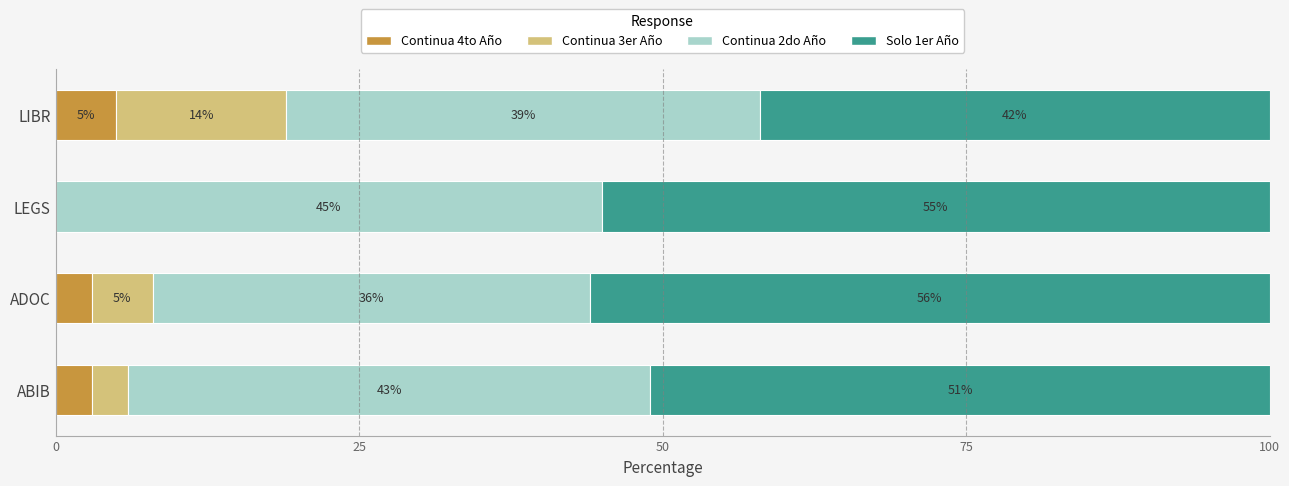

At which label does Continua 4to Año reach its peak?

LIBR